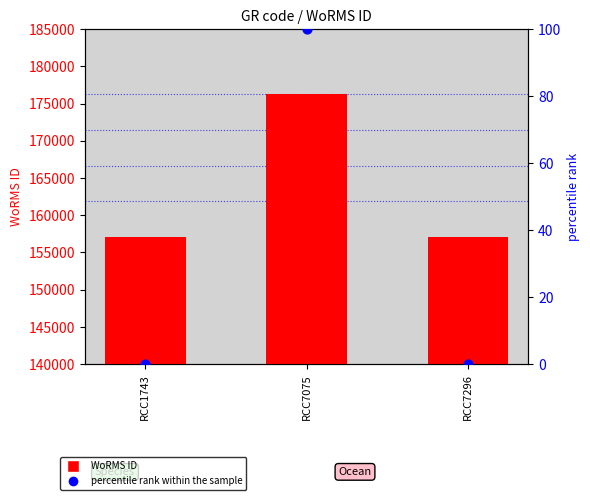

Which series has the largest Y range (max minus min)?

WoRMS ID